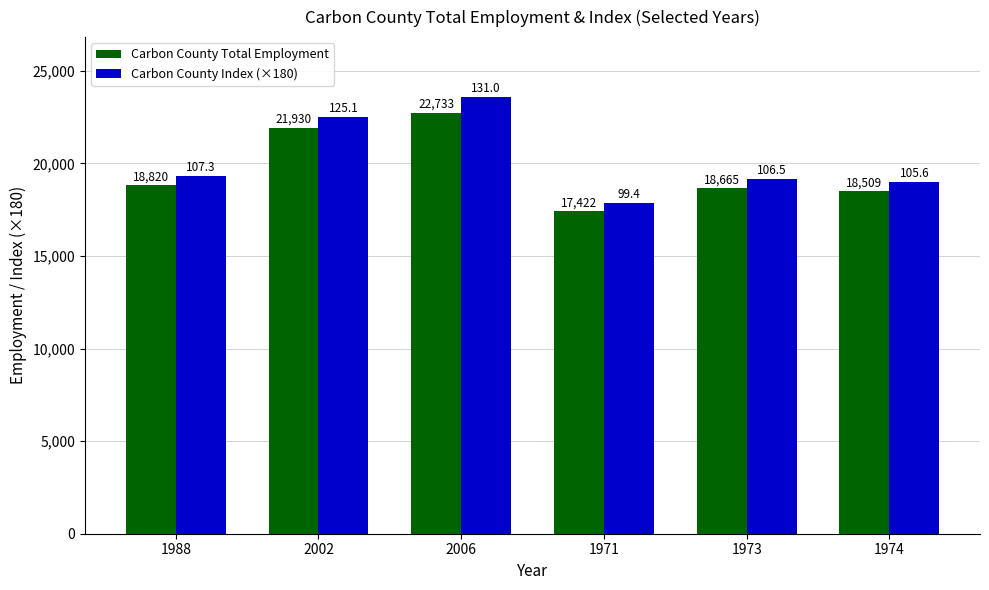

At how many categories does at least one series exceed 18759?

5